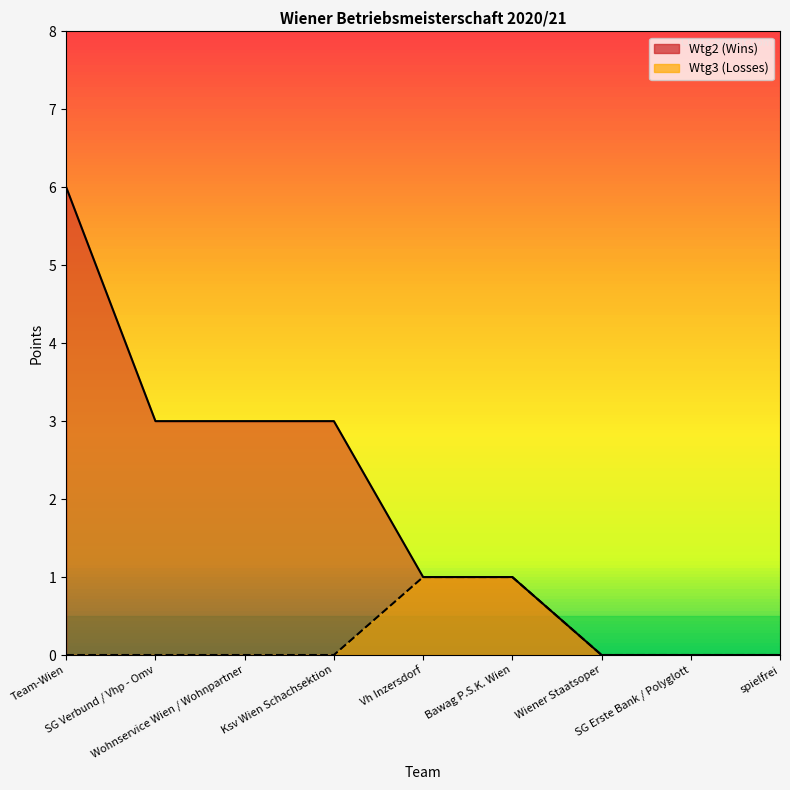

Rank the series by their average value, from highest to lowest.

Wtg2, Wtg3